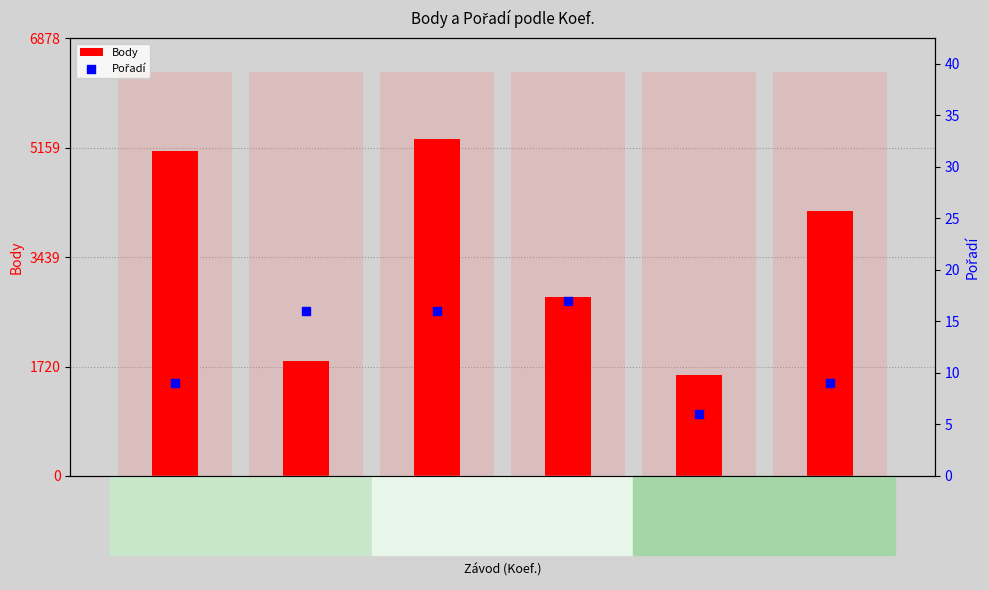

At which category is the sum across all series the highest?

Koef.=12
MMČR - Vítr a s